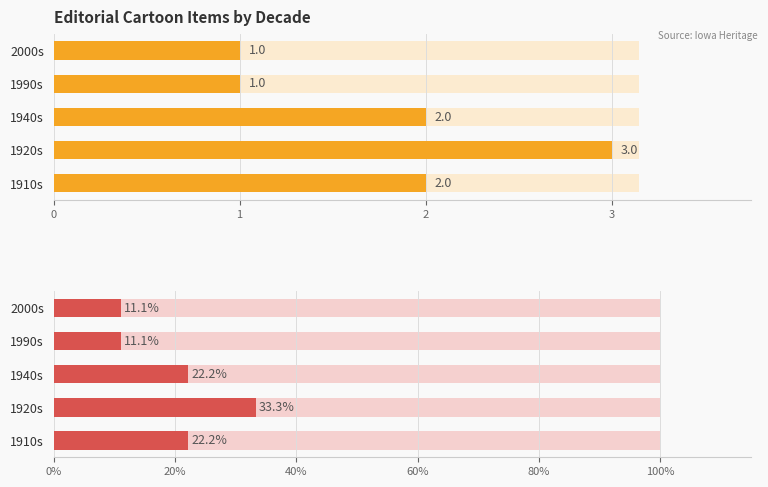

What is the average value of the Count series?

1.8